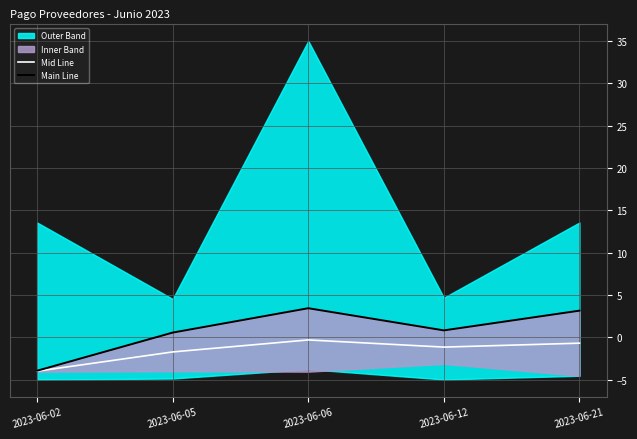

Reading left to right, what are all the values shown in this chart?

Mid Line: -4.0	-1.7	-0.3	-1.2	-0.7
Main Line: -3.9	0.6	3.4	0.8	3.1